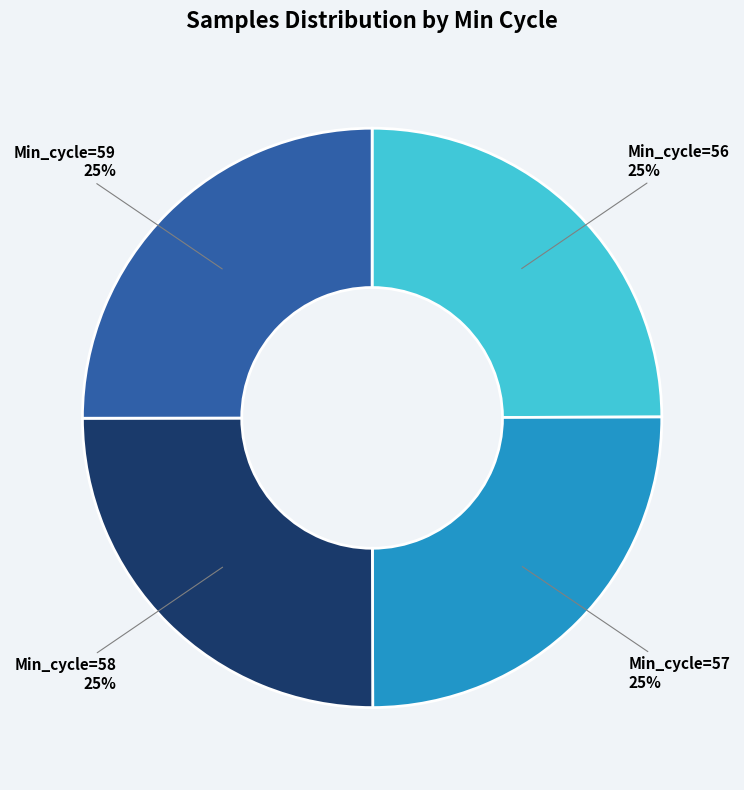

What percentage is the Min_cycle=59 slice, to the nearest percent?

25%